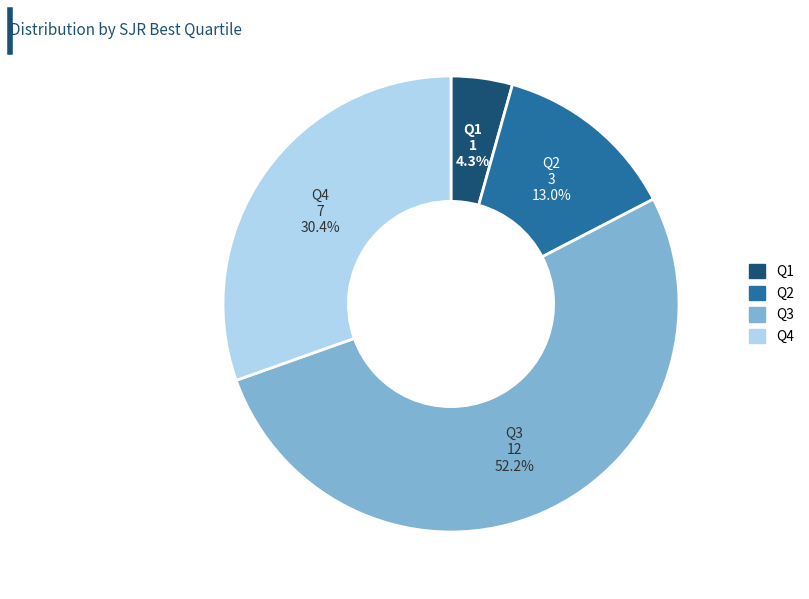

What is the smallest slice in the pie chart?

Q1